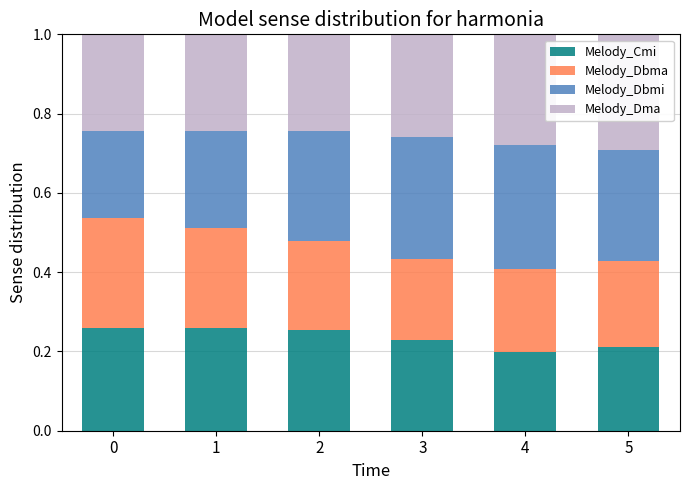

Are the bars grouped side by side (vs. stacked)?

No